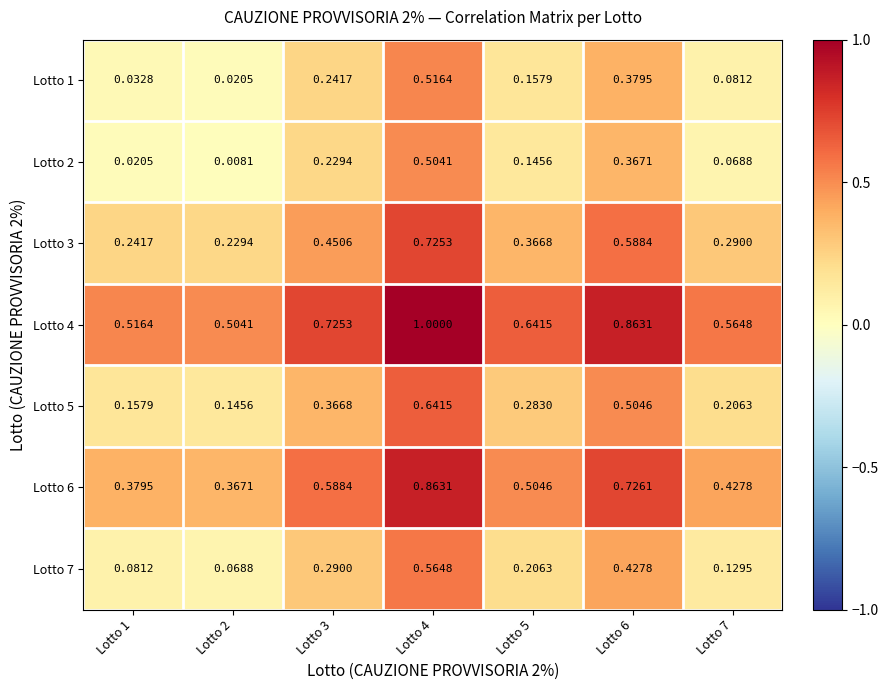

Is the value of Lotto 4 at Lotto 4 greater than the value of Lotto 6 at Lotto 2?

Yes